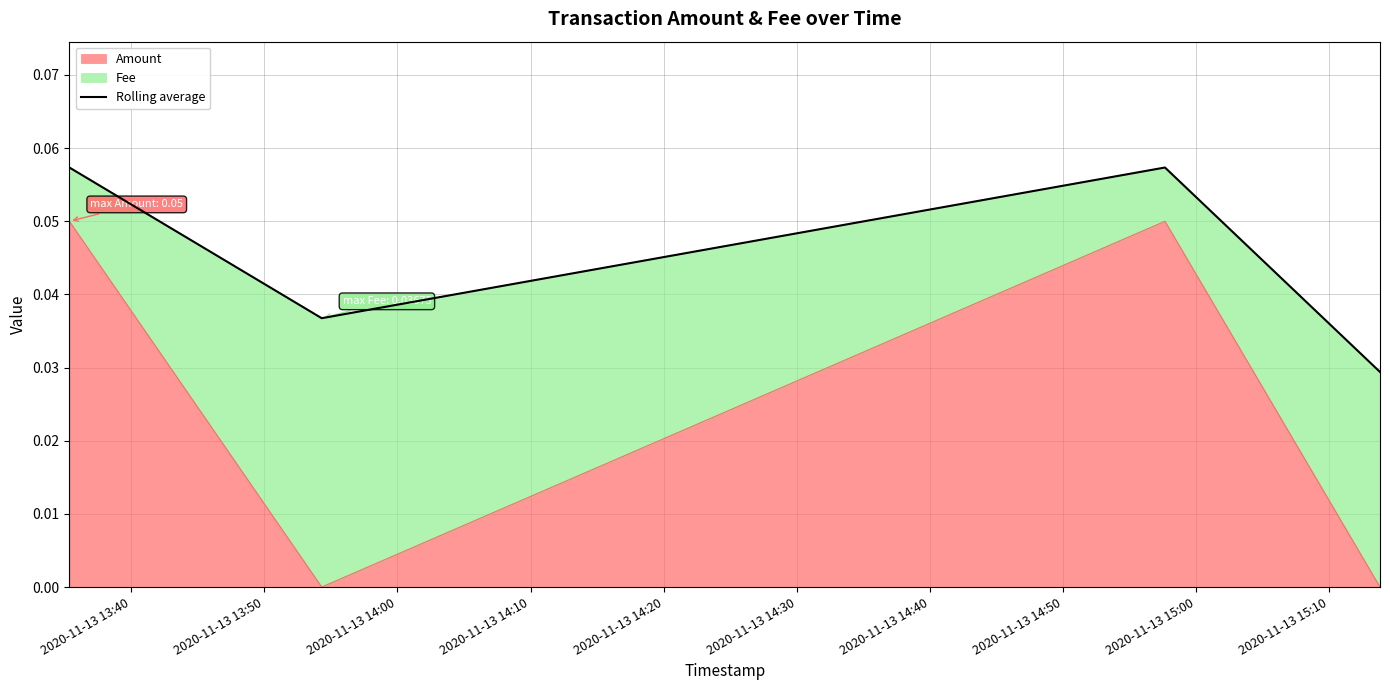

True or false: there are more than 1 points higher than both neighbors.

False